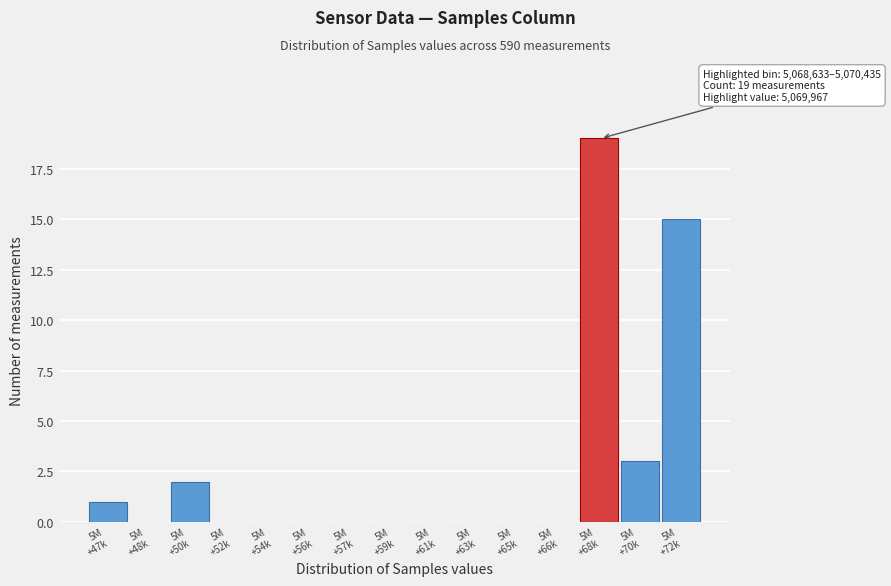

What is the greatest value displayed?

19